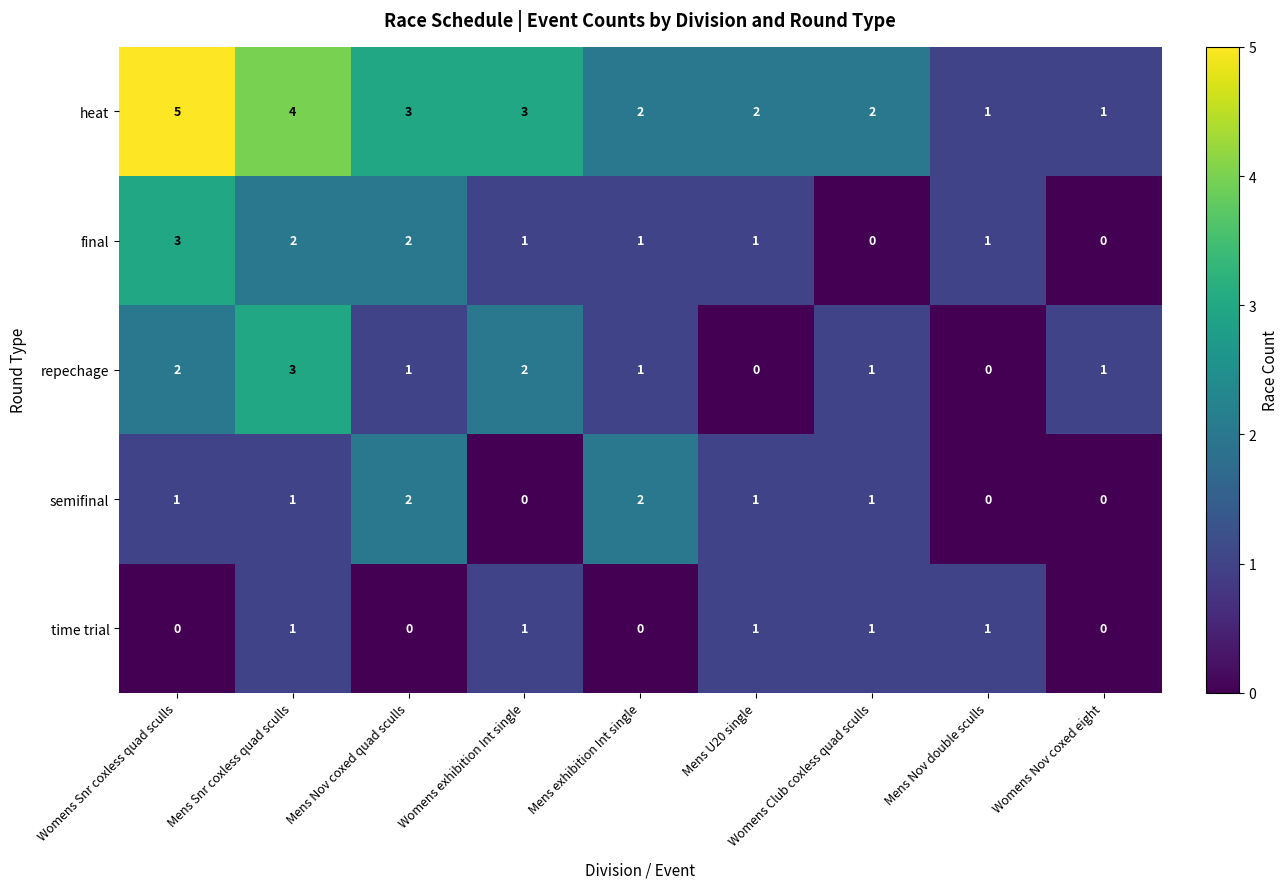

Which series has the largest range (max minus min)?

heat